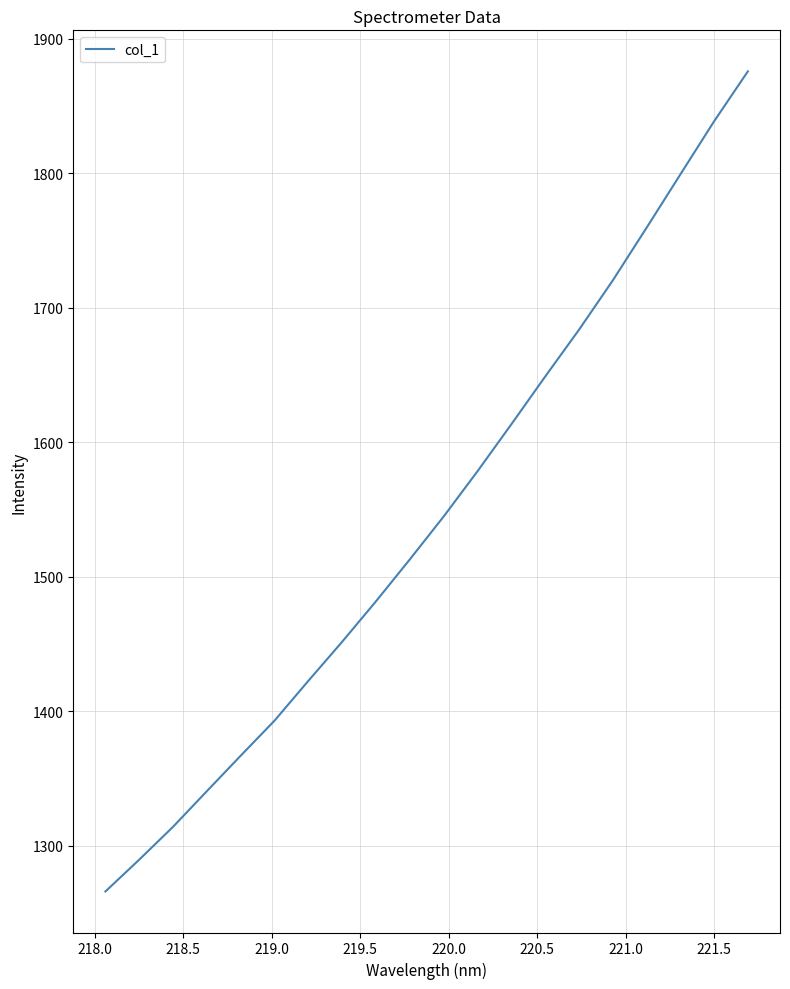

What is the smallest value displayed?

1266.1